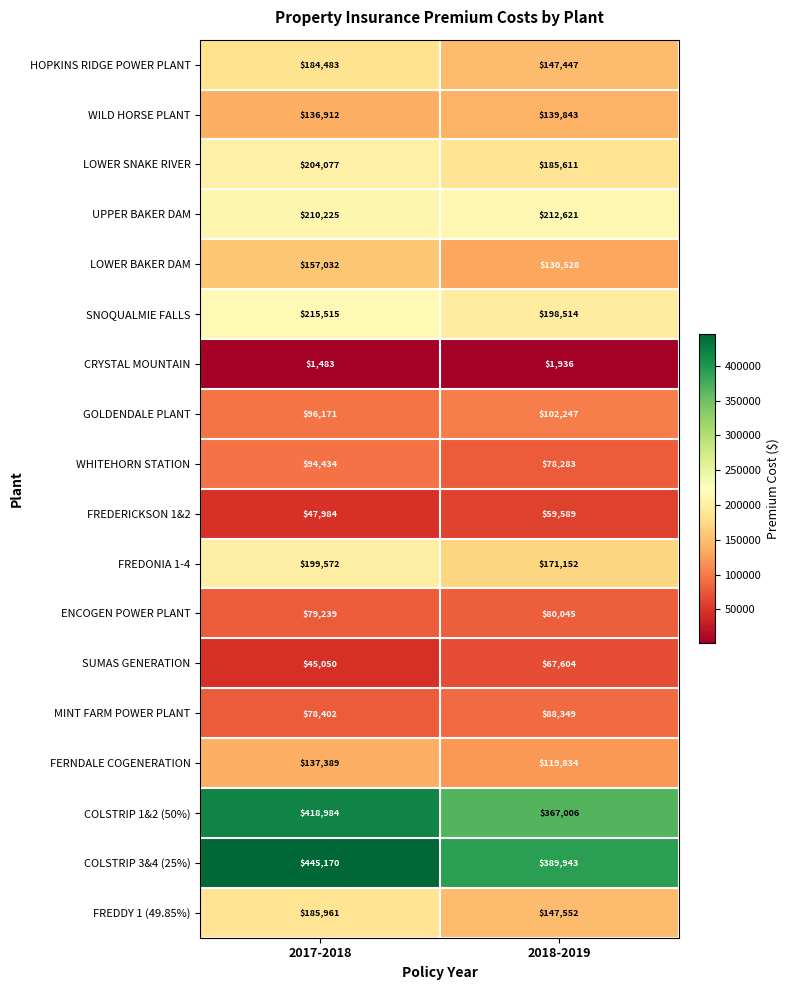

What is the smallest value displayed?

1483